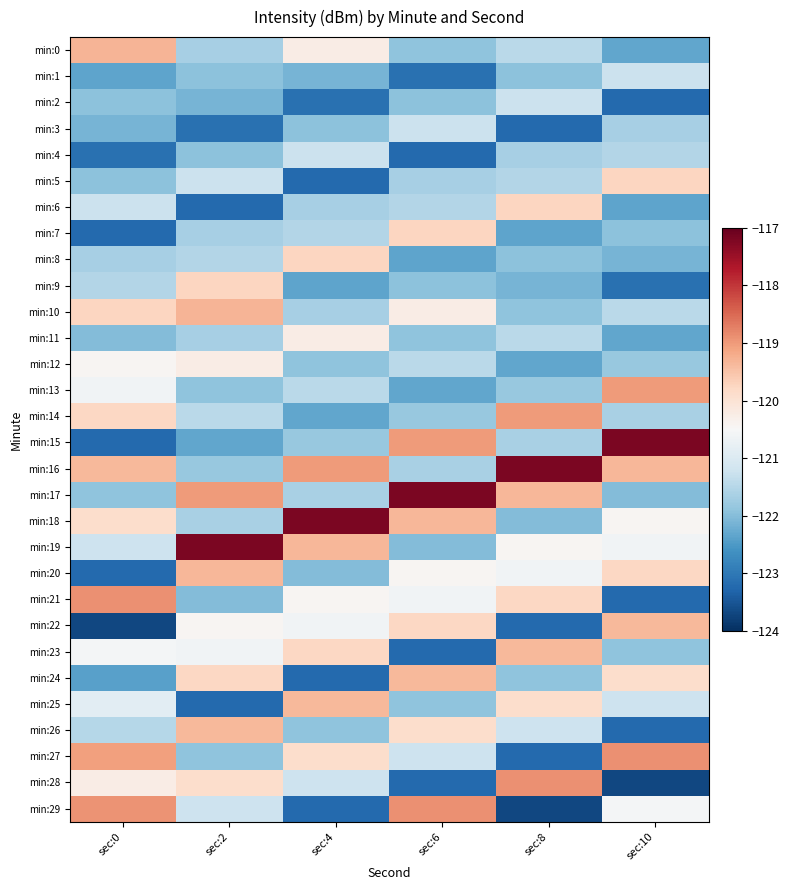

At which category does the chart reach its minimum across all series?

sec:0